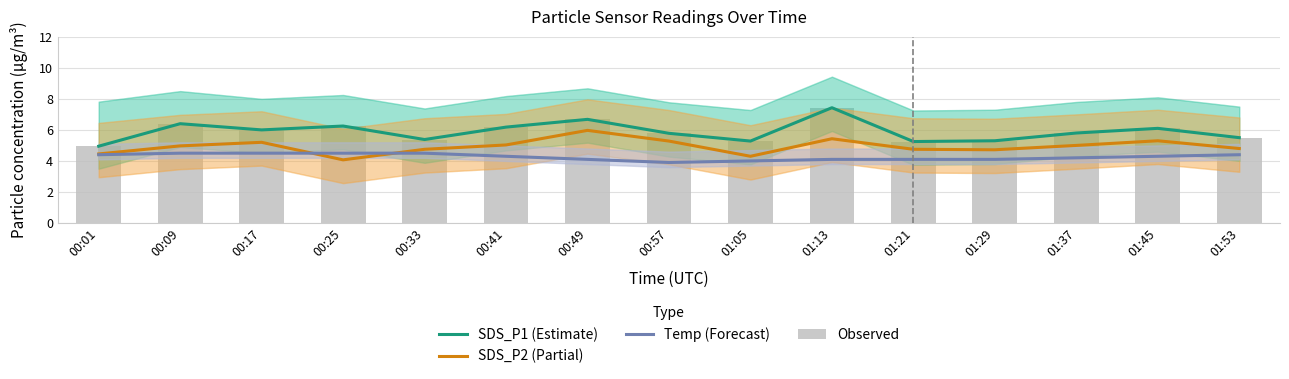

Reading left to right, transcribe all the data shown in this chart.

SDS_P1 (Estimate): 5.0	6.4	6.0	6.2	5.4	6.2	6.7	5.8	5.3	7.4	5.2	5.3	5.8	6.1	5.5
SDS_P2 (Partial): 4.5	5.0	5.2	4.1	4.8	5.0	6.0	5.3	4.3	5.4	4.8	4.7	5.0	5.3	4.8
Temp (Forecast): 4.4	4.5	4.5	4.5	4.5	4.3	4.1	3.9	4.0	4.1	4.1	4.1	4.2	4.3	4.4
Observed: 5.0	6.4	6.0	6.2	5.4	6.2	6.7	5.8	5.3	7.4	5.2	5.3	5.8	6.1	5.5